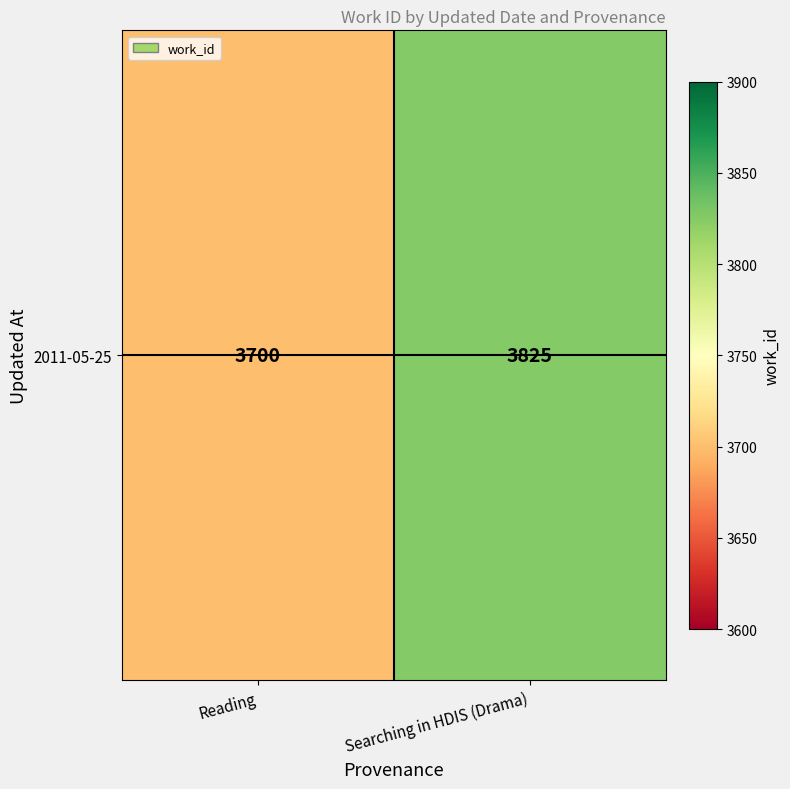

Reading left to right, transcribe all the data shown in this chart.

3700	3825